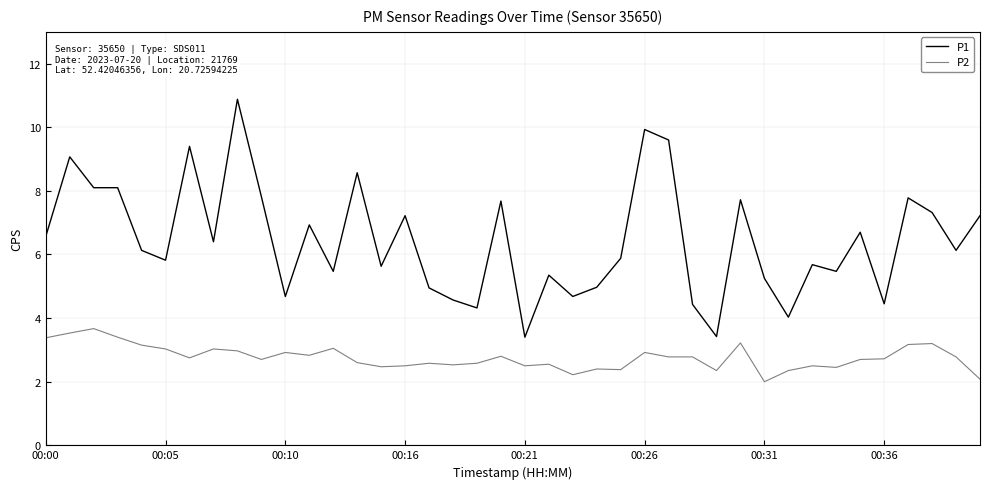

What is the minimum value for P1?

3.4